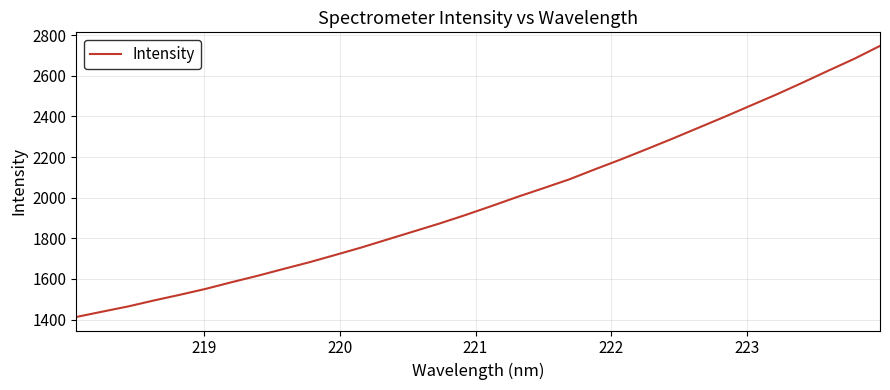

What is the difference between the second highest and second lowest values?

1243.3